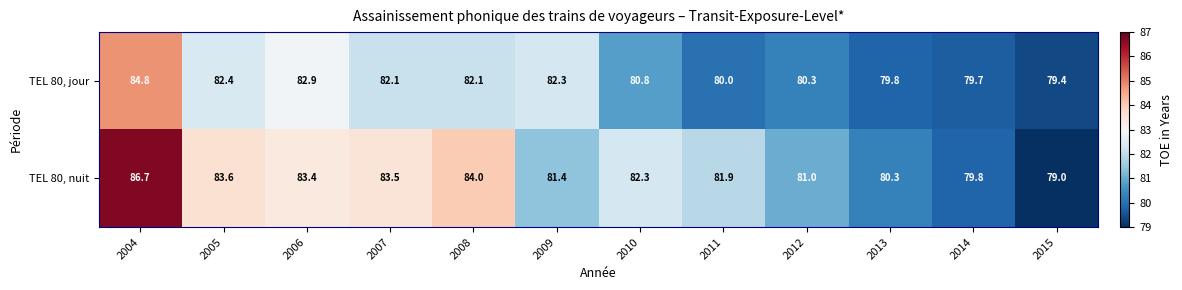

What is the approximate value of TEL 80, nuit at 2013?

80.3